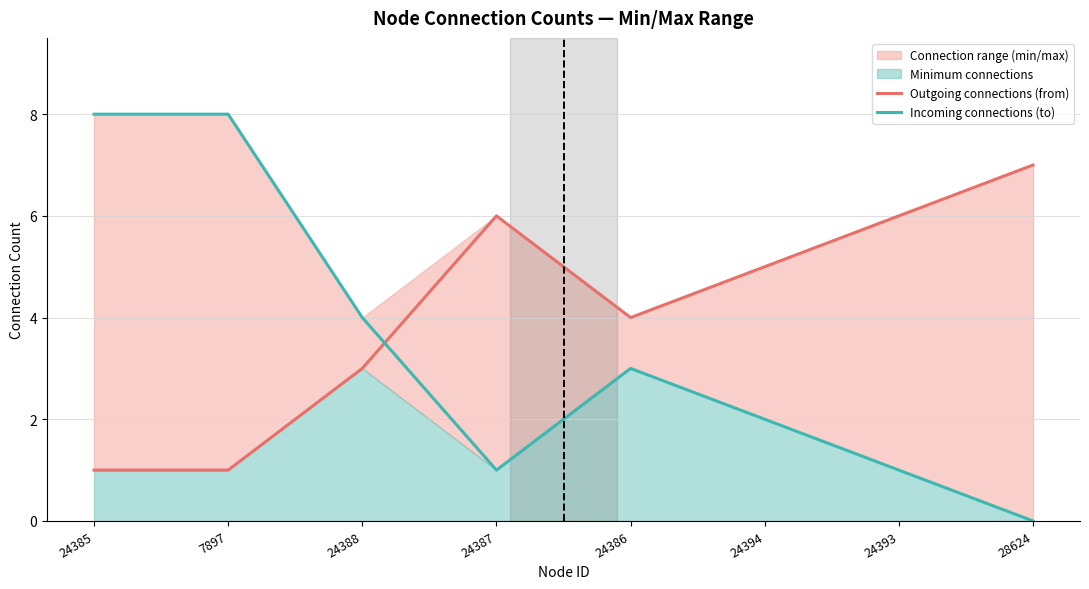

Is it true that Incoming connections (to) equals 2 at 24393?

False